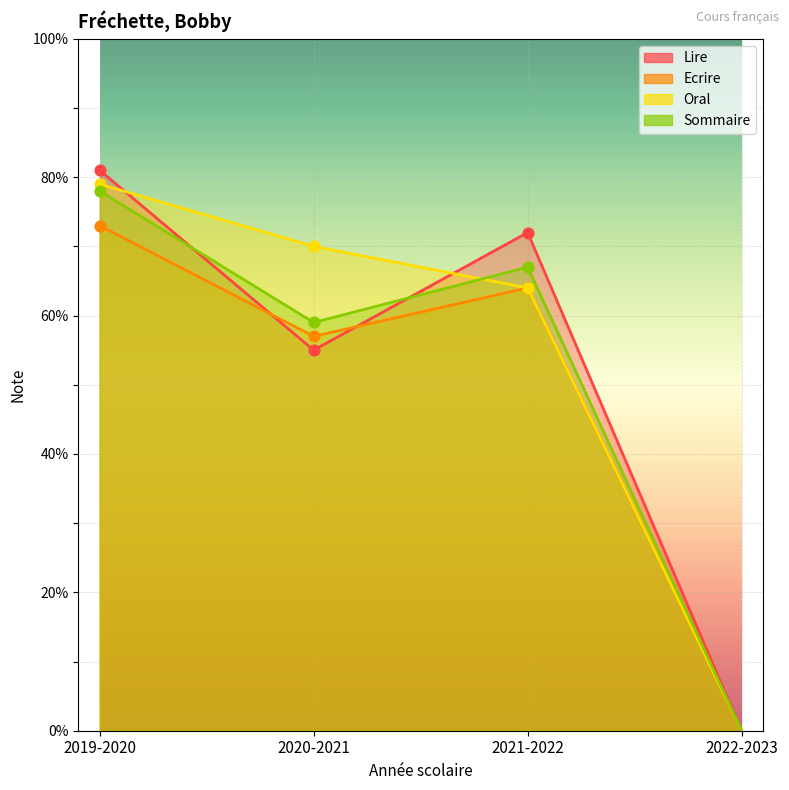

Which series contains the highest Y value?

Lire